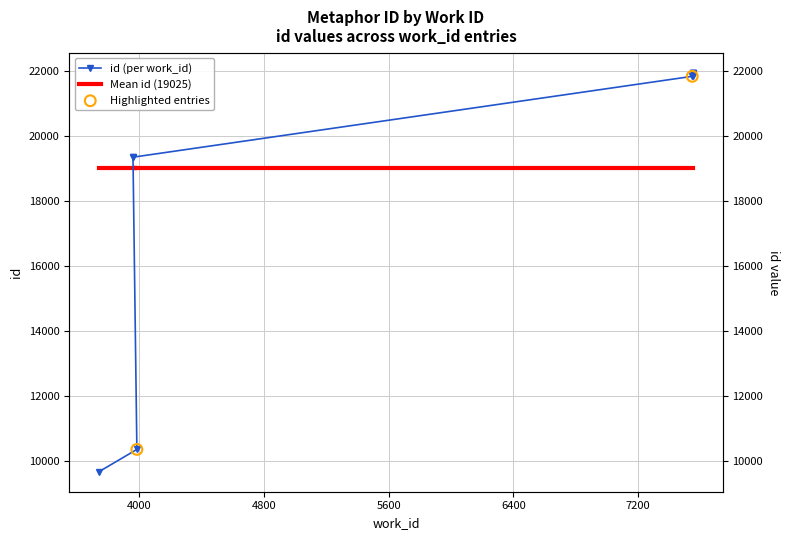

What is the ratio of the value at 7553 to the value at 7550?

1.0